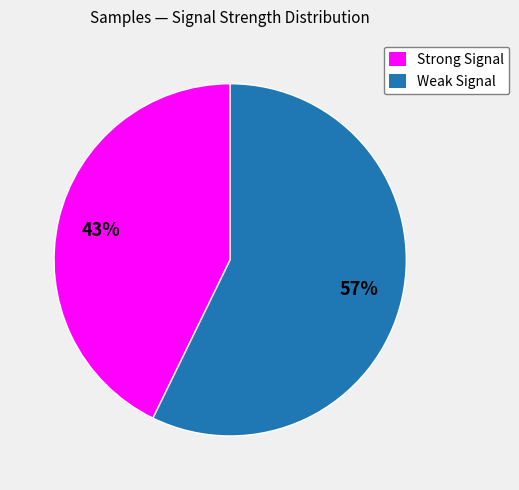

Is there a majority slice in this chart?

Yes